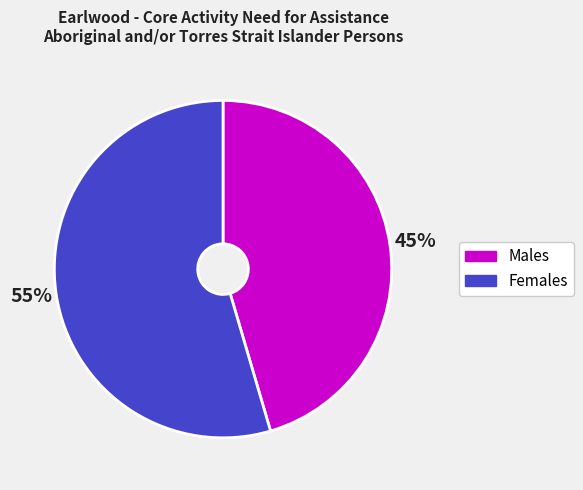

To the nearest percent, what is the average slice percentage?

50%